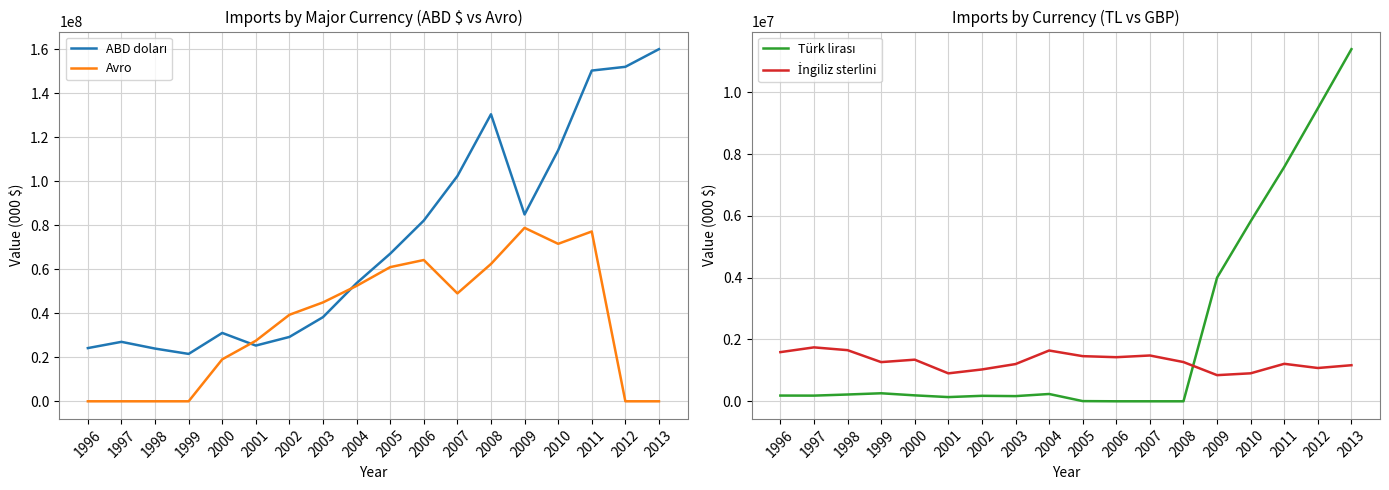

How many data points does each series have?

18